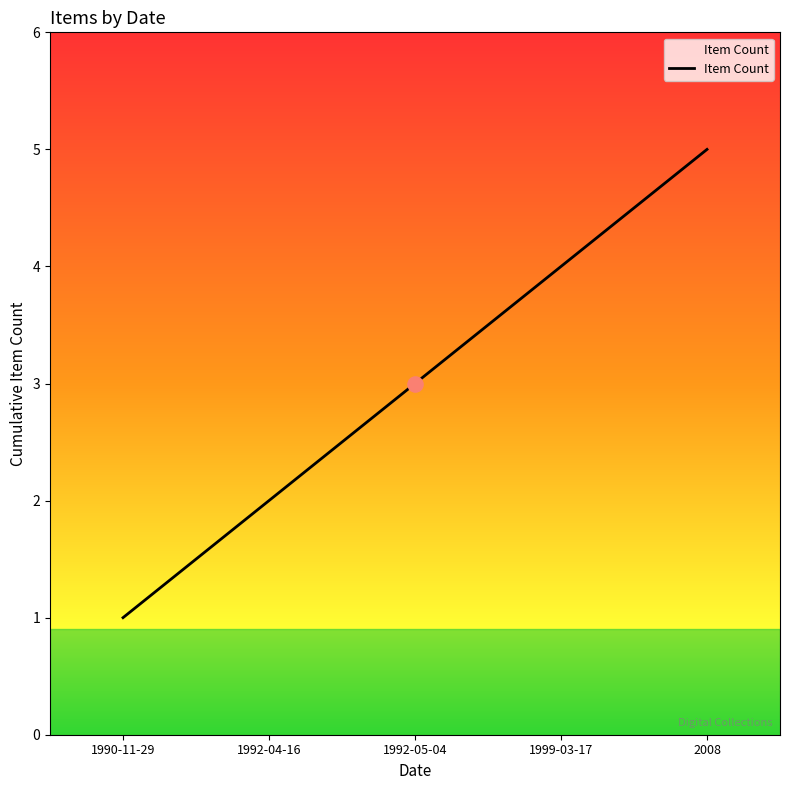

What is the change in value from 1990-11-29 to 1992-05-04?

+2